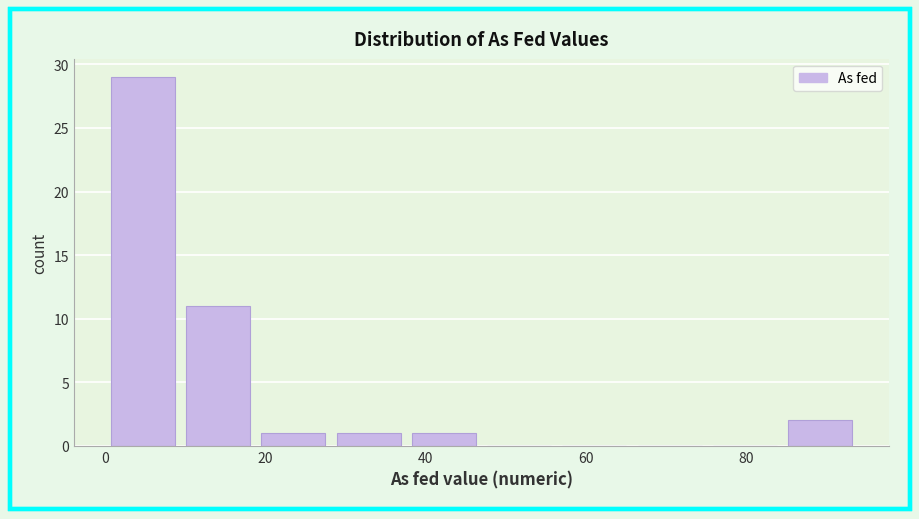

How tall is the bar that spans 84 to 94 on the x-axis? Neither the bar edges nor the heights are printed on the chart, so give them approximately, as read against the axes.

2